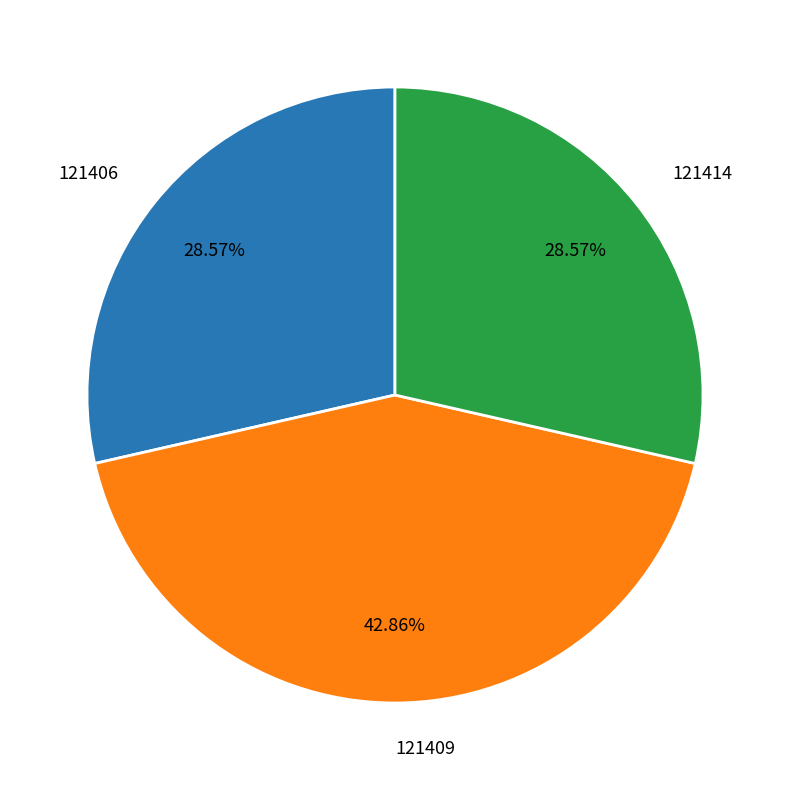

Is 121406 the majority of the pie?

No